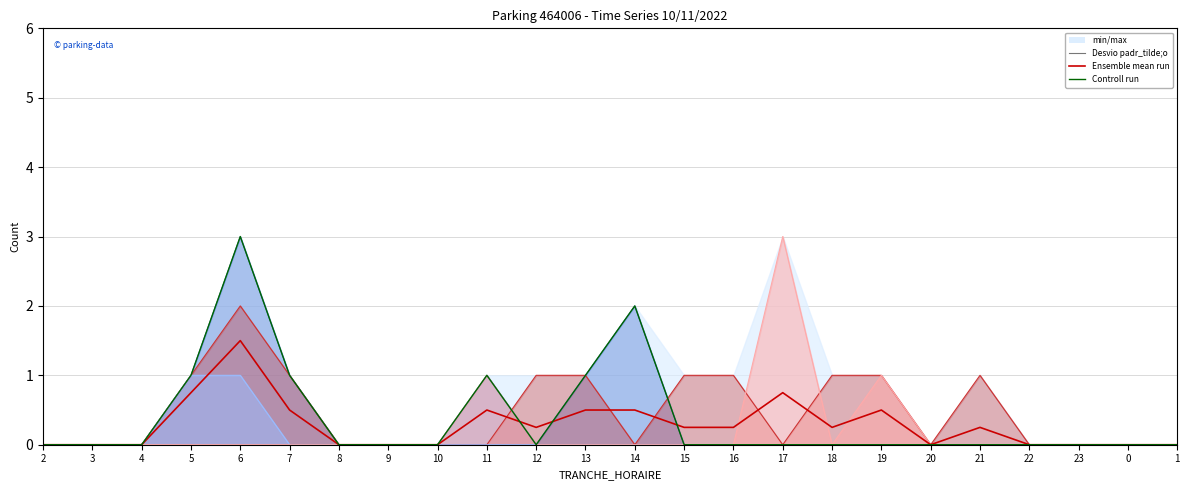

What position from the right is 7?

19